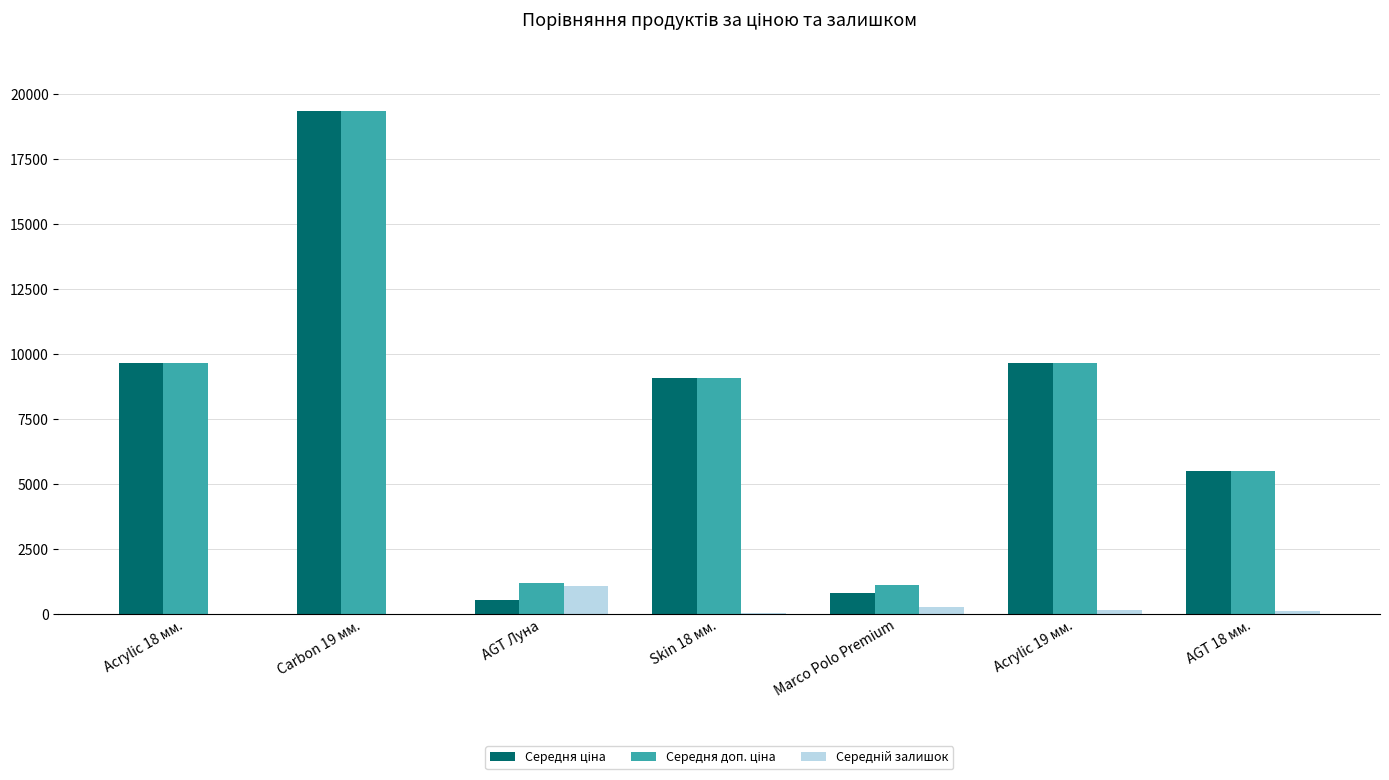

At which category is the sum across all series the highest?

Carbon 19 мм.